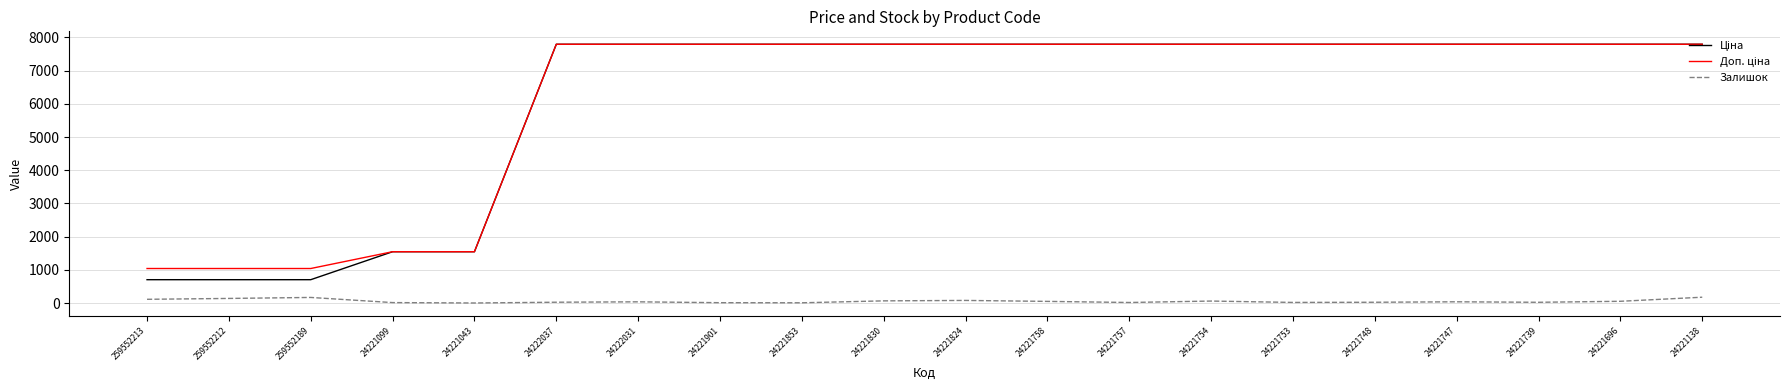

True or false: Залишок has a value of 55.0 at 24221696.

True